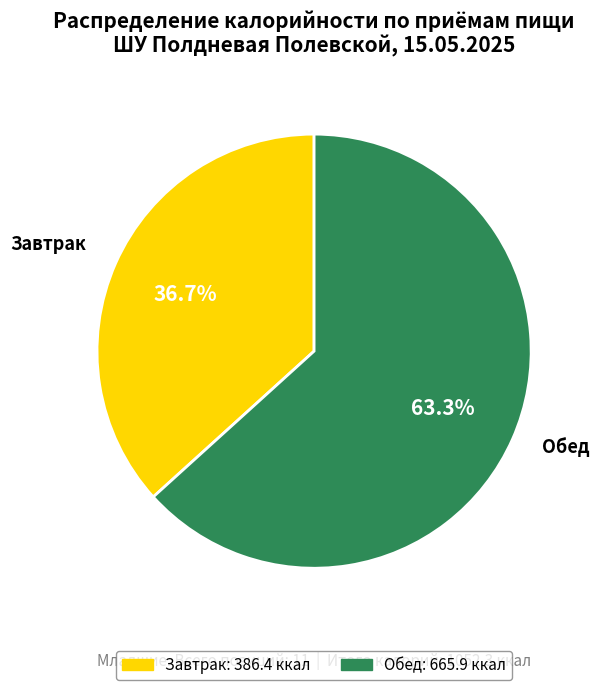

Is there any slice that represents more than half of the pie?

Yes